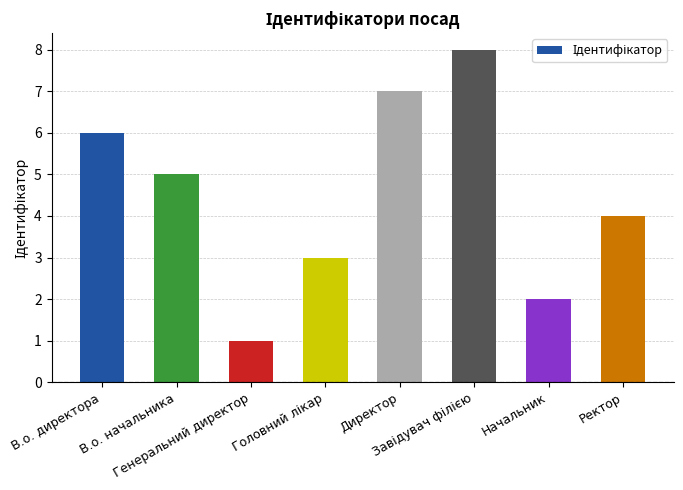

The chart shows a value of 4 at Ректор. True or false?

True